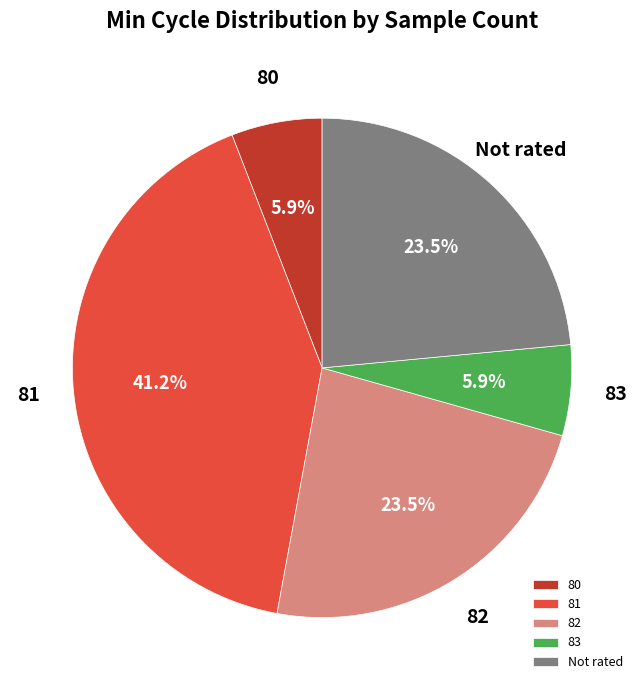

What is the total percentage of 82 and 81?

64.7%